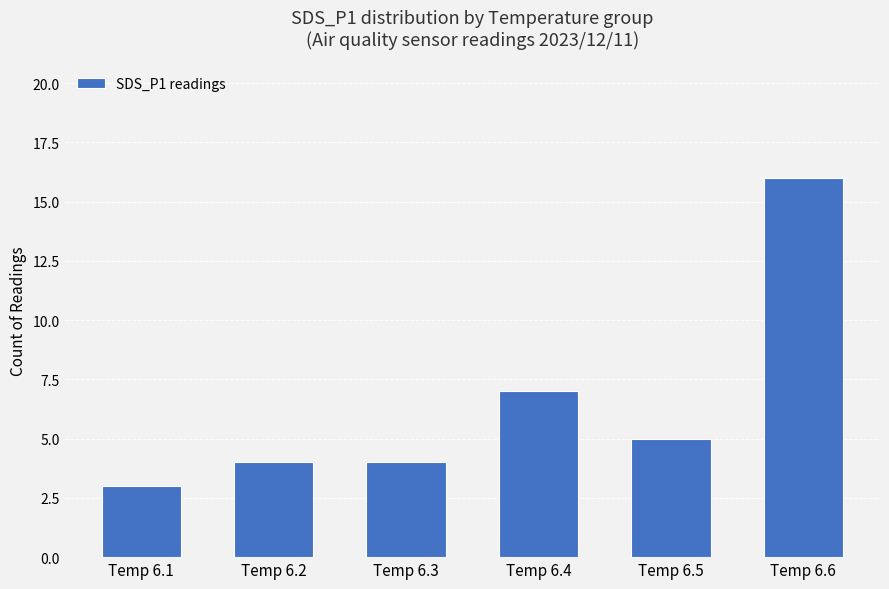

What is the value of the 6th bar from the left?

16